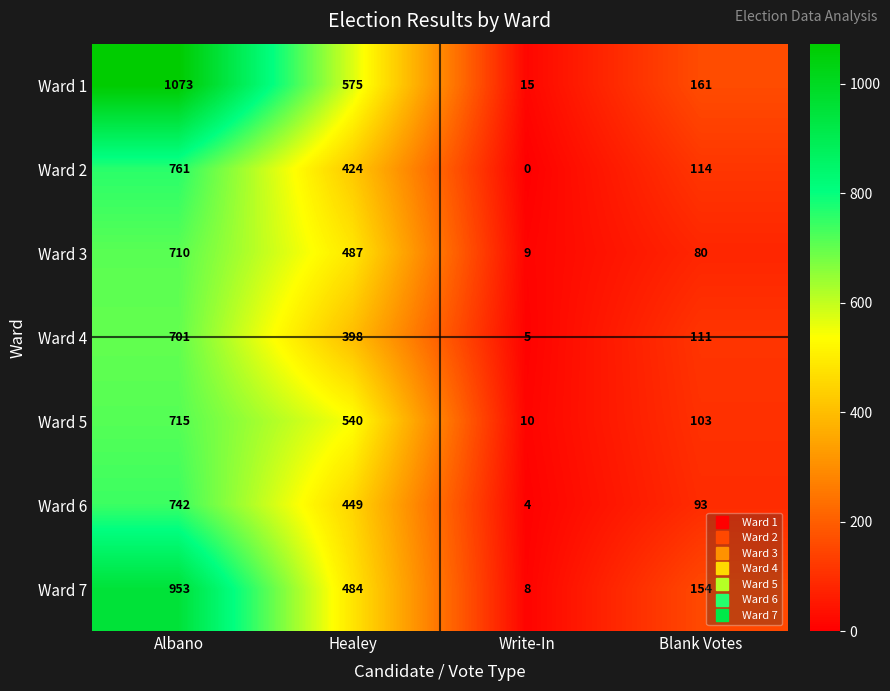

At which label is Ward 1 closest to 544?

Healey